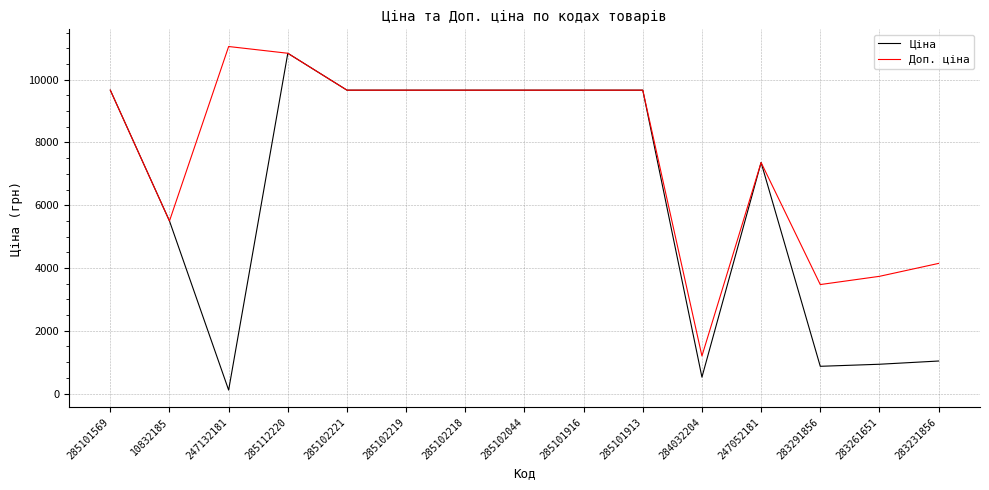

What is the difference between the Ціна values at 285102044 and 283261651?

8731.1